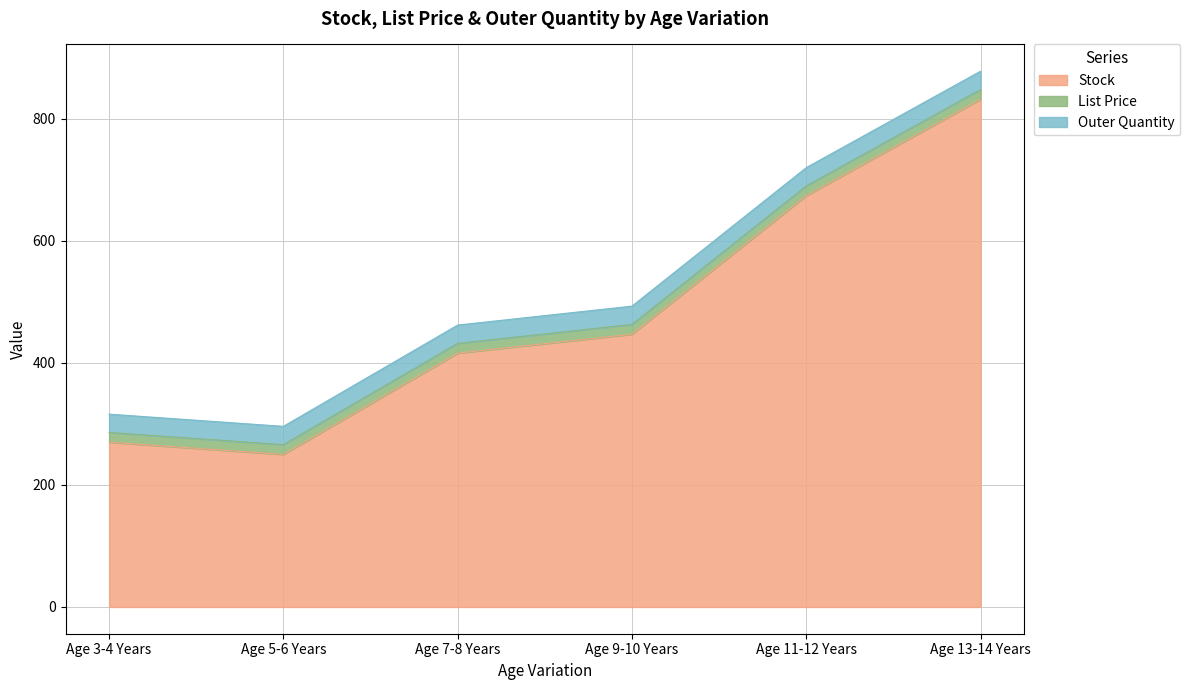

True or false: Outer Quantity has a value of 30.0 at Age 13-14 Years.

True